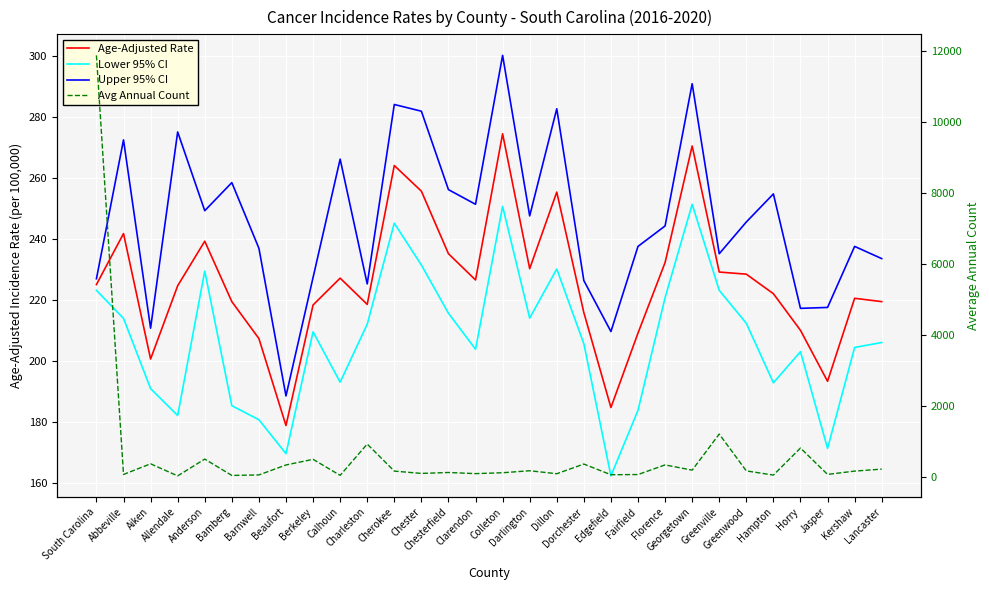

Which series has the widest spread of values?

Avg Annual Count